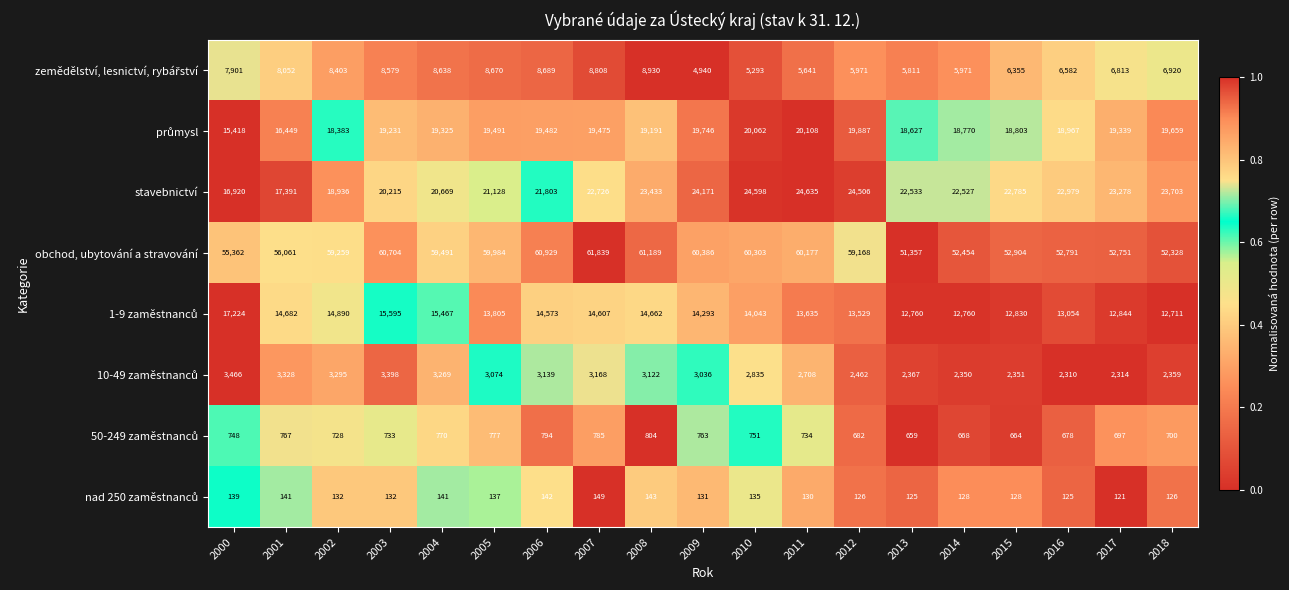

Which series changed the most between 2008 and 2017?

obchod, ubytování a stravování